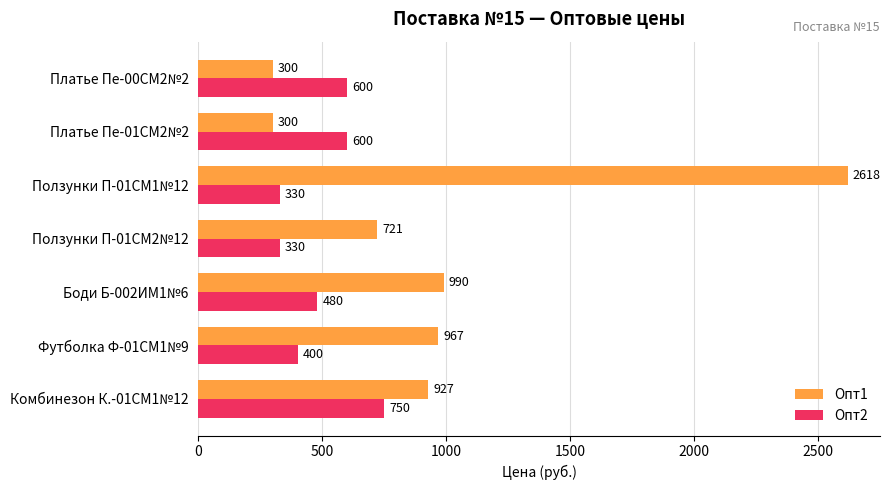

What is the difference between the maximum and minimum values in the Опт1 series?

2318